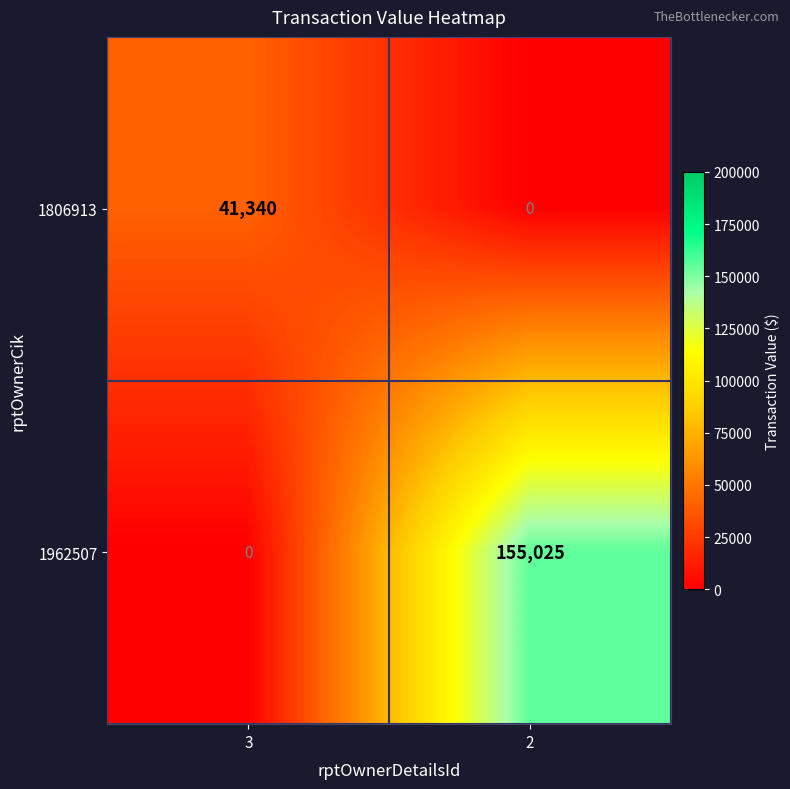

At which label does 1806913 reach its peak?

3